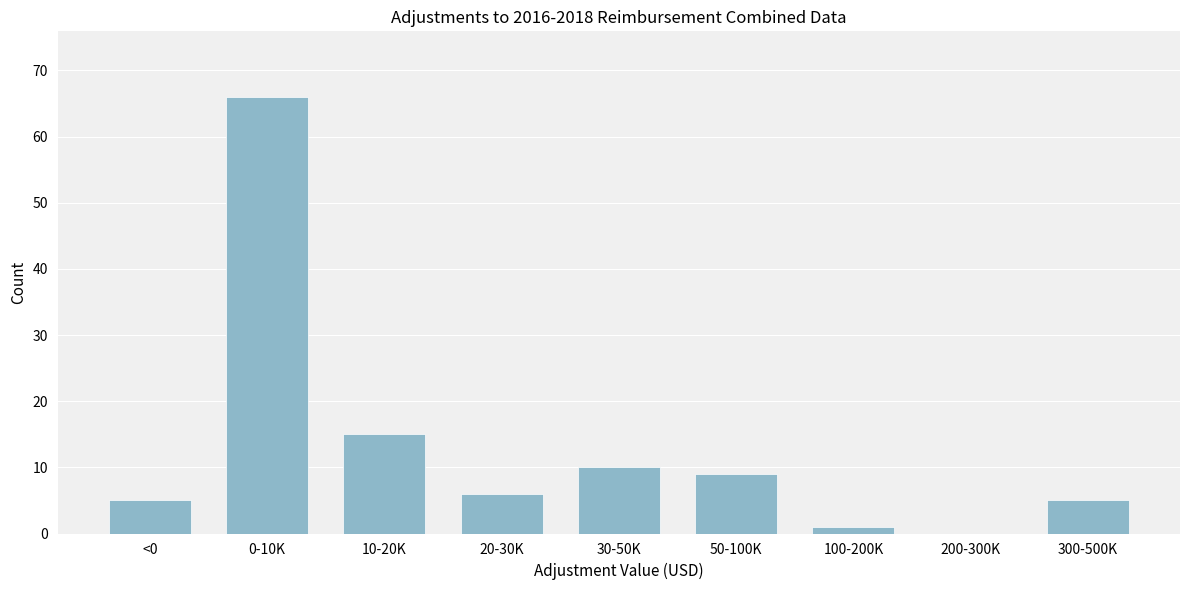

Reading right to left, extract all data points from this chart.

300-500K=5	200-300K=0	100-200K=1	50-100K=9	30-50K=10	20-30K=6	10-20K=15	0-10K=66	<0=5